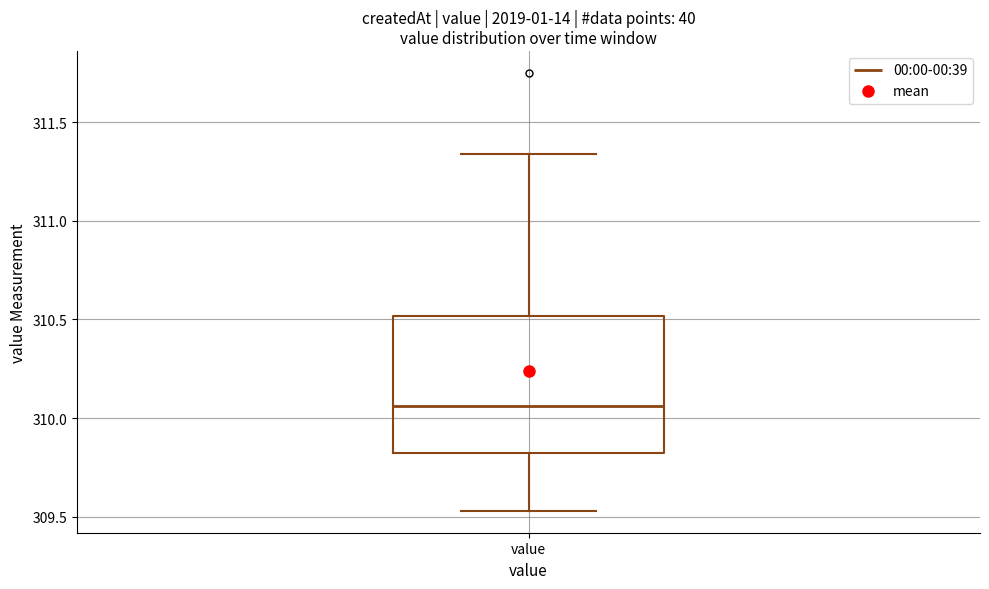

Read this box plot against the y-axis: the position of the median line, the range covered by the box, and the ends of both whiskers. The values are not printed on the chart, so give them approximately, as read against the axis.

median 310.05, box 309.85 to 310.50, whiskers 309.55 to 311.35